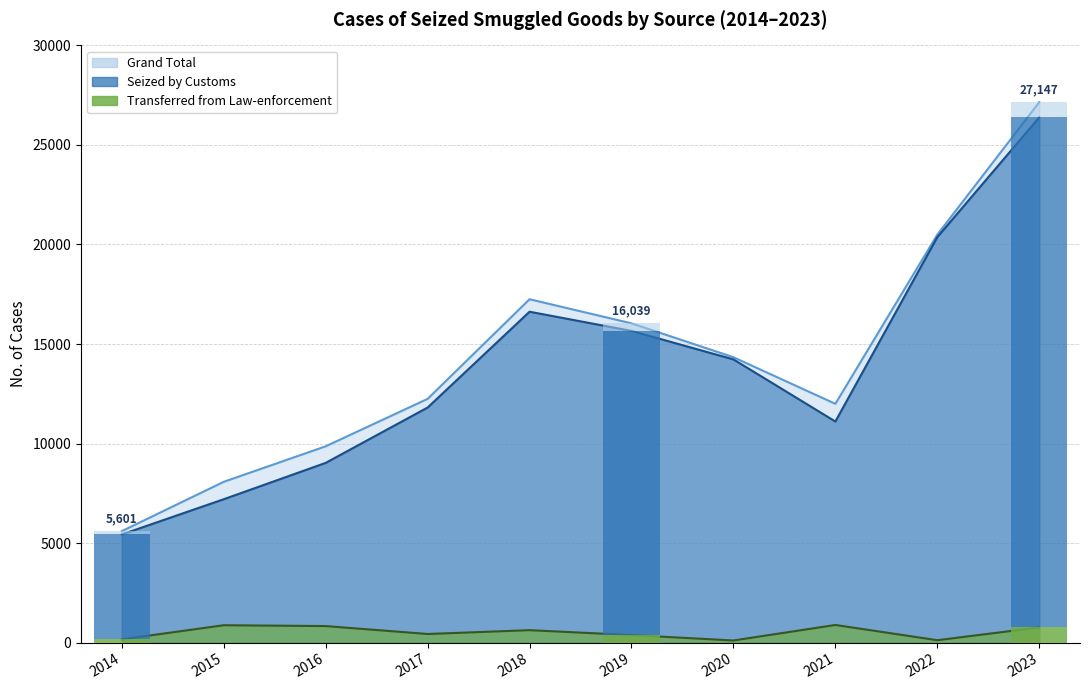

What is the greatest value displayed?

27147